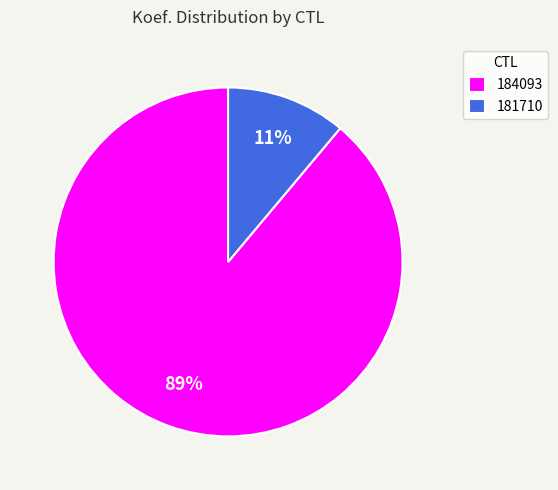

Combined, do 184093 and 181710 account for over 50%?

Yes